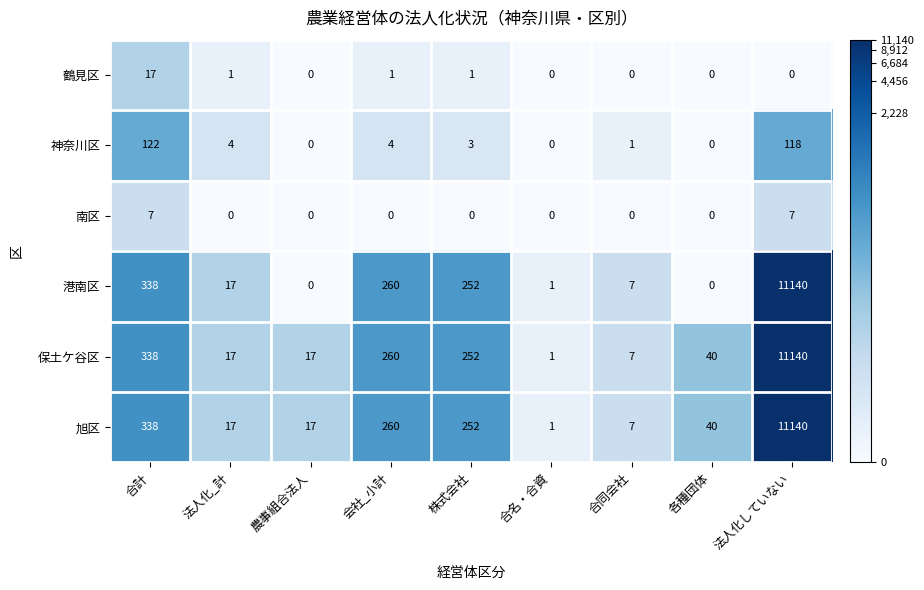

At which category is the sum across all series the highest?

法人化していない